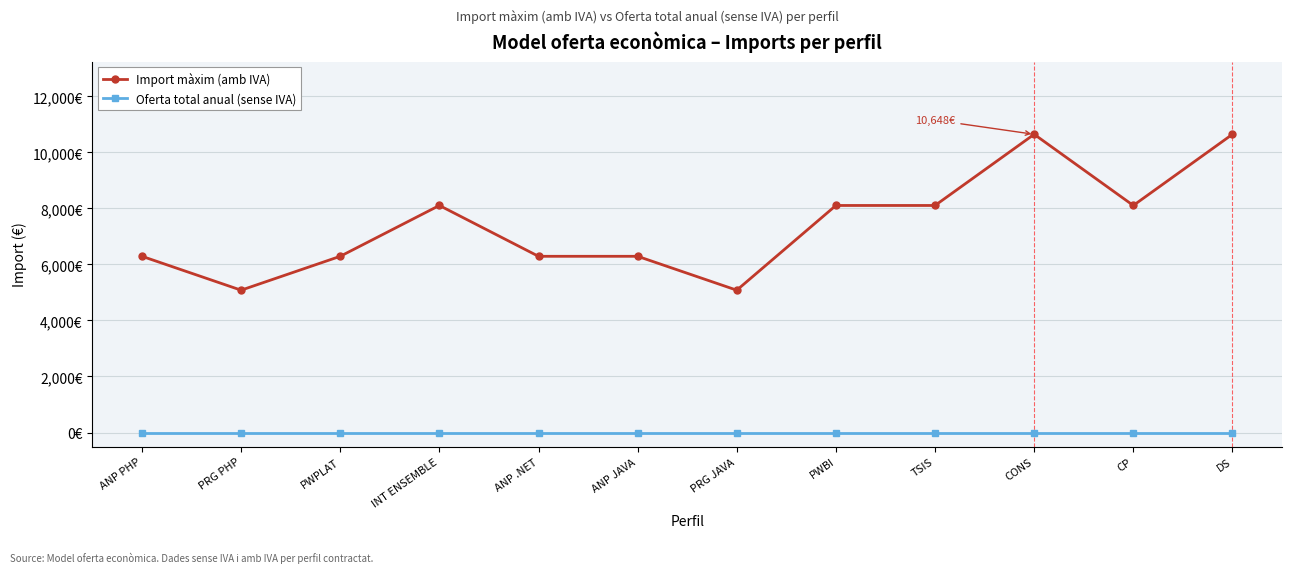

Is this an area chart (filled region under the line)?

No